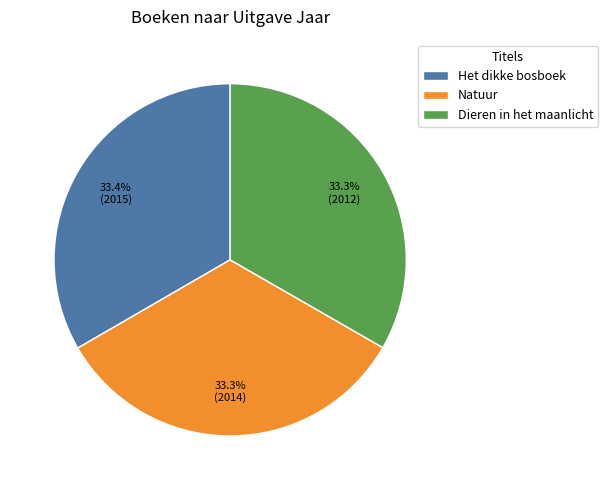

What is the ratio of the value at Dieren in het maanlicht to the value at Het dikke bosboek?

1.0